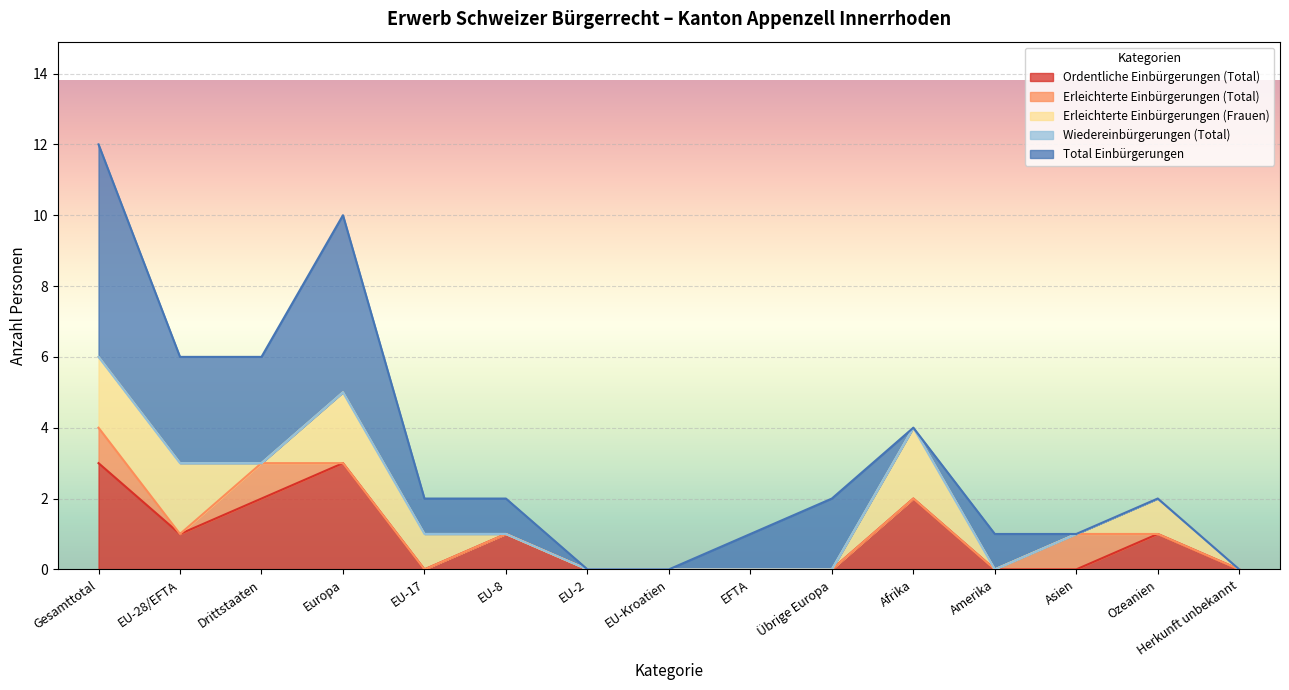

True or false: Erleichterte Einbürgerungen (Frauen) and Wiedereinbürgerungen (Total) intersect in this chart.

False